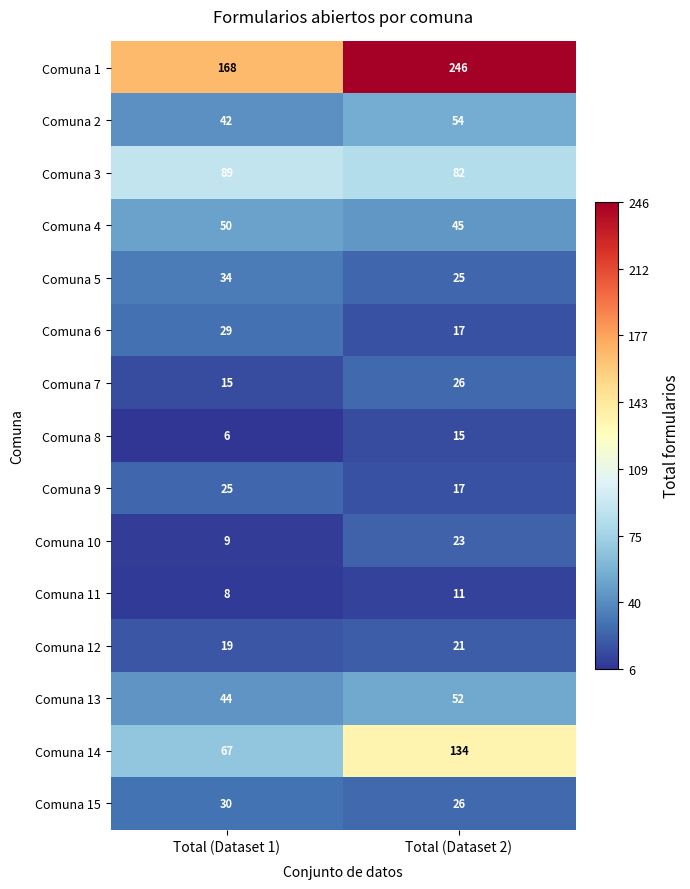

The value of Comuna 12 at Total (Dataset 2) is 37. True or false?

False